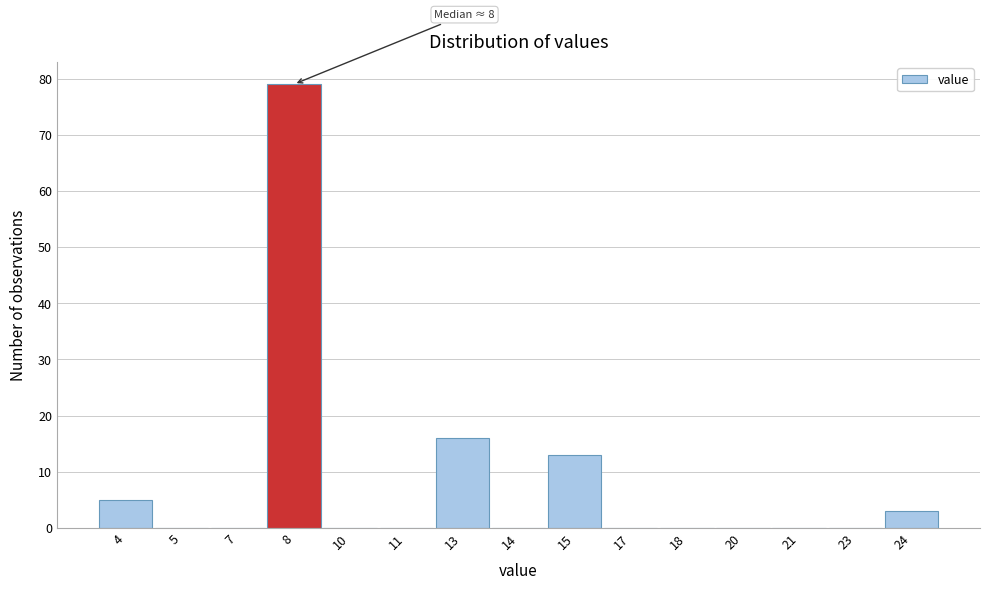

Reading right to left, transcribe all the data shown in this chart.

24=3	23=0	21=0	20=0	18=0	17=0	15=13	14=0	13=16	11=0	10=0	8=79	7=0	5=0	4=5